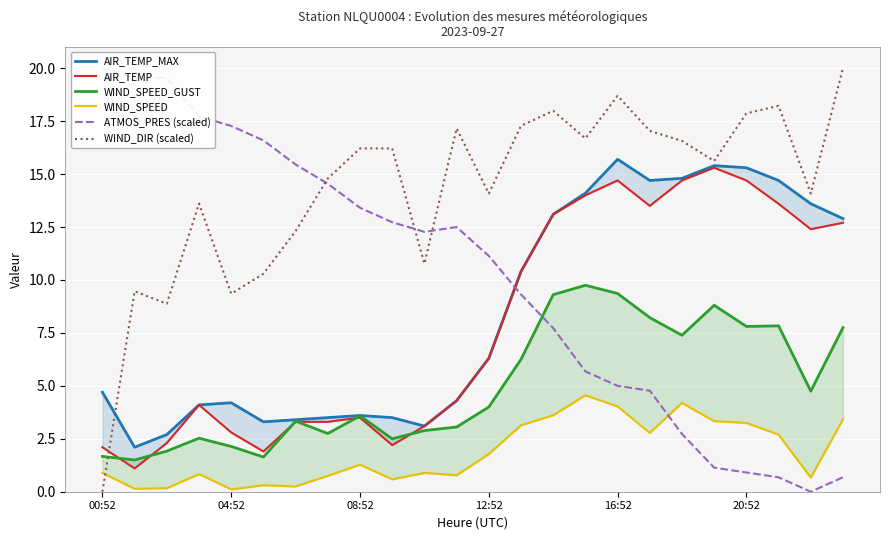

Where does the WIND_DIR (scaled) series first go above 16?

08:52